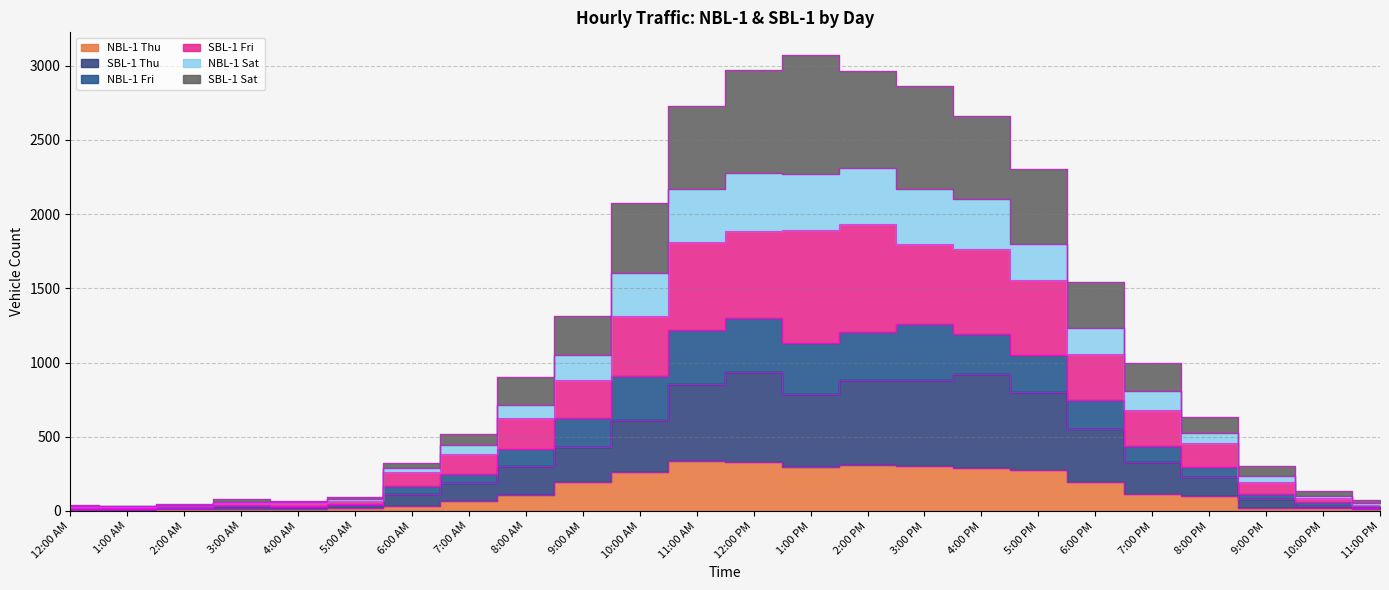

What are all the series names shown in the legend?

NBL-1 Thu, SBL-1 Thu, NBL-1 Fri, SBL-1 Fri, NBL-1 Sat, SBL-1 Sat